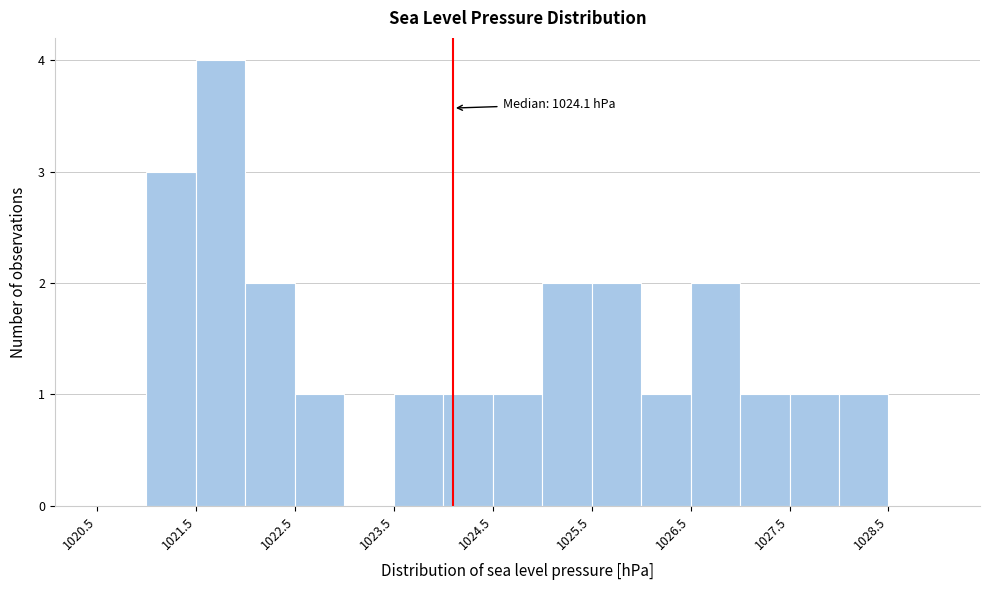

Which range on the x-axis has the tallest bar?

1021.5 to 1022.0